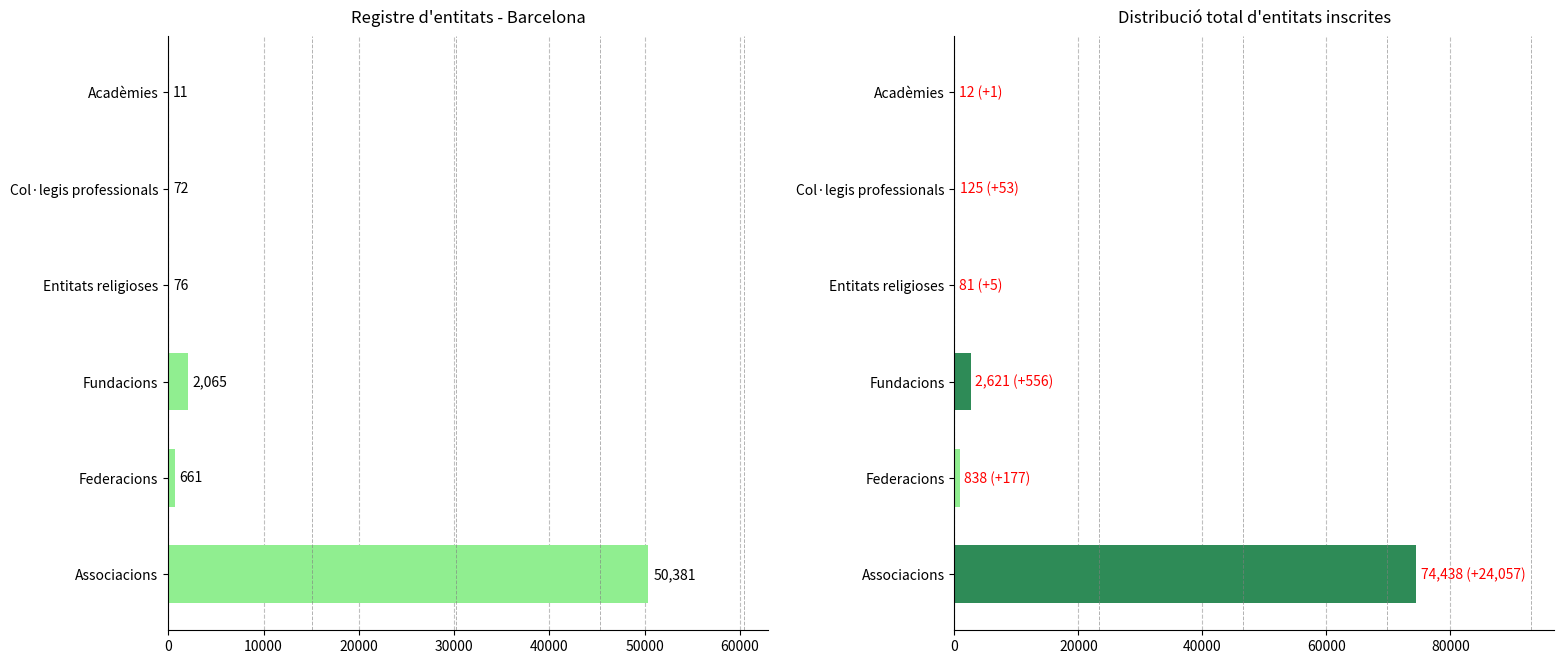

How many groups of bars are there?

6